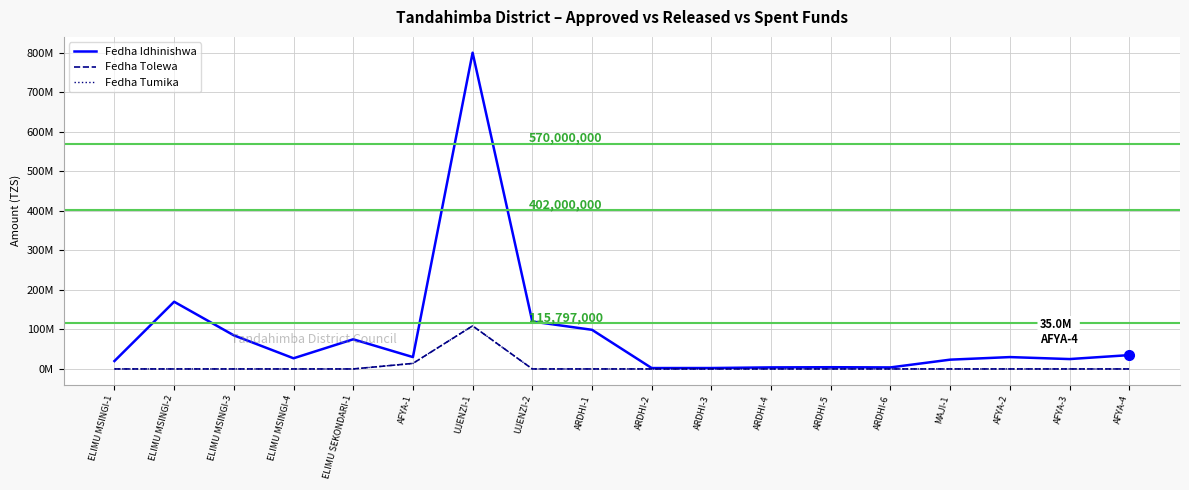

Does the chart have visible grid lines?

Yes